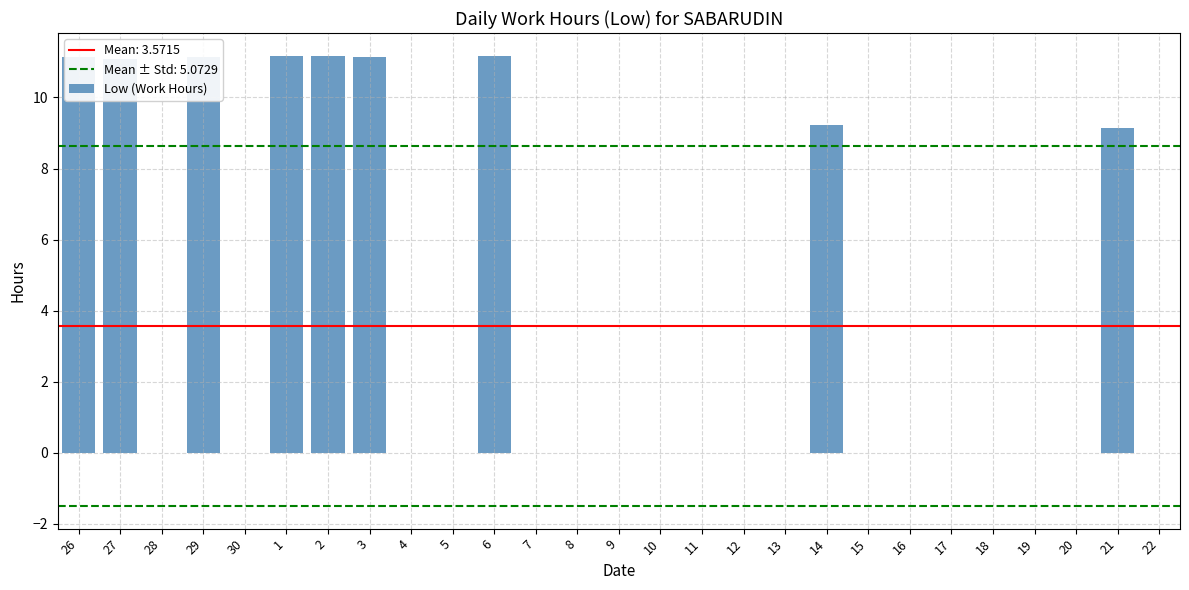

Are the bars horizontal?

No